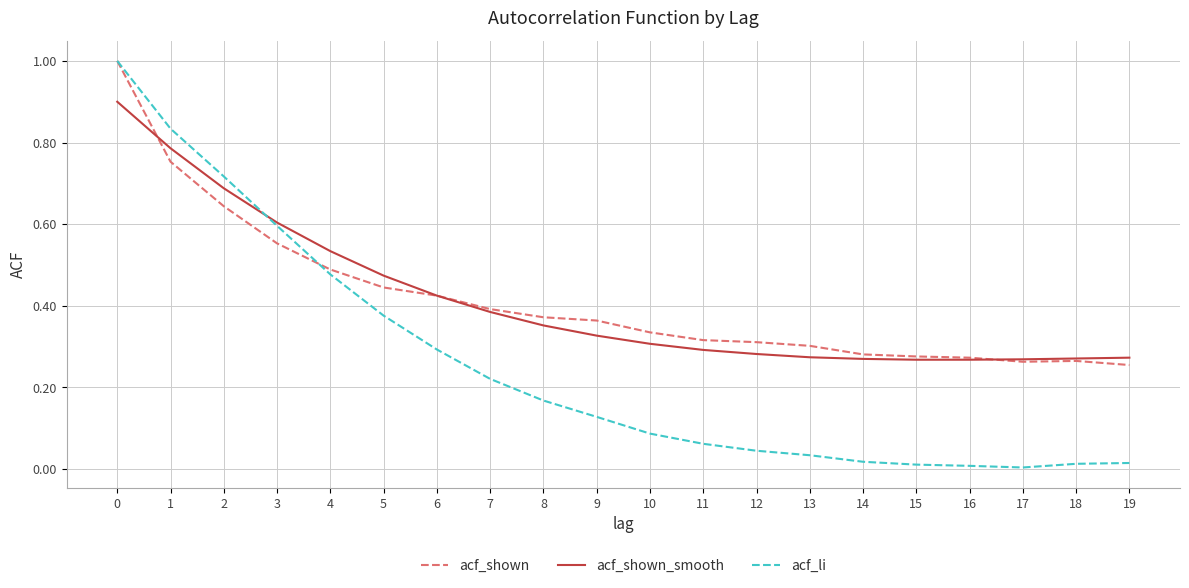

What is the sum of the acf_shown_smooth values at 3 and 15?

0.9